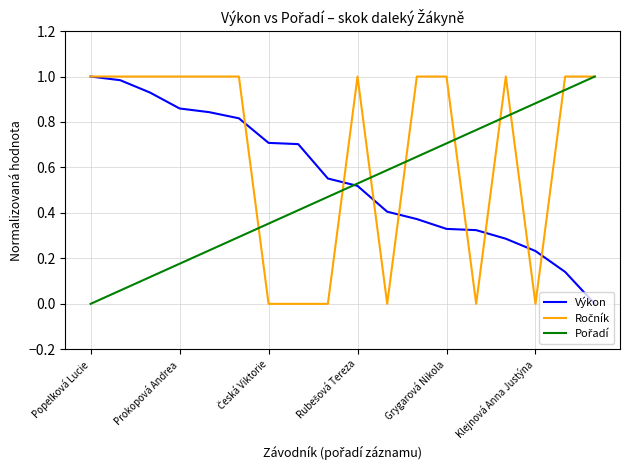

What is the label of the 5th point from the right?

13